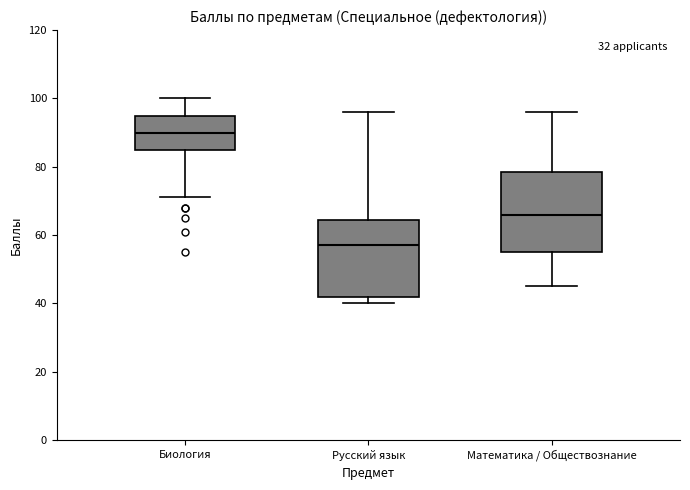

Which box's median line is the highest?

Биология